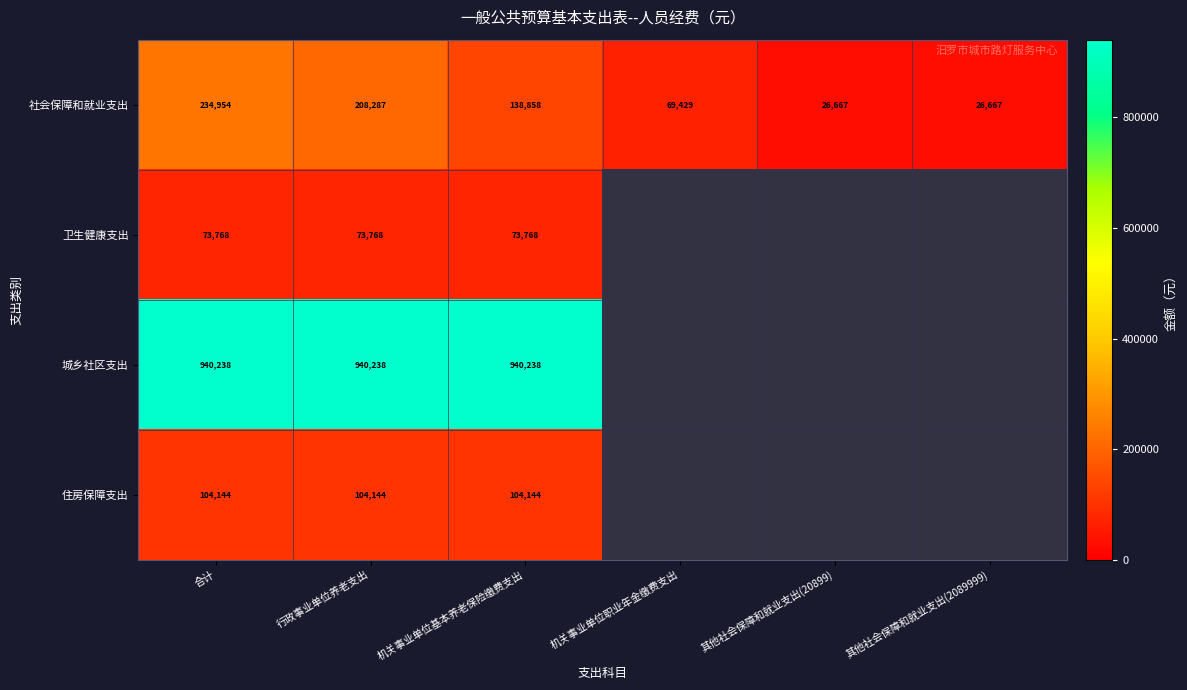

At which label does 社会保障和就业支出 first exceed 138858?

合计